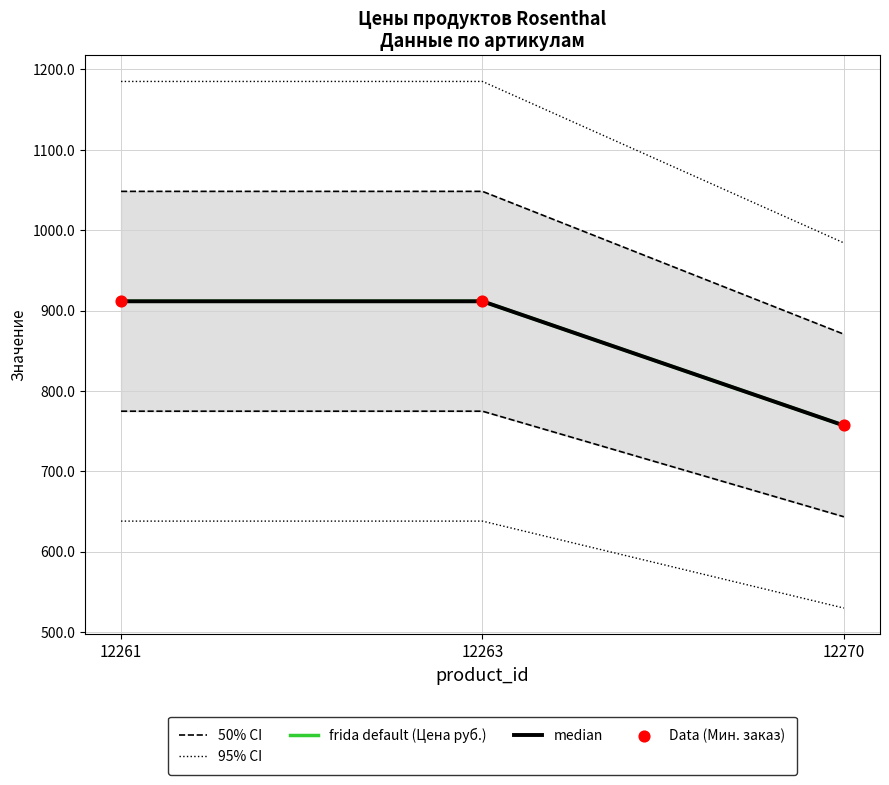

At which category is the sum across all series the highest?

12261